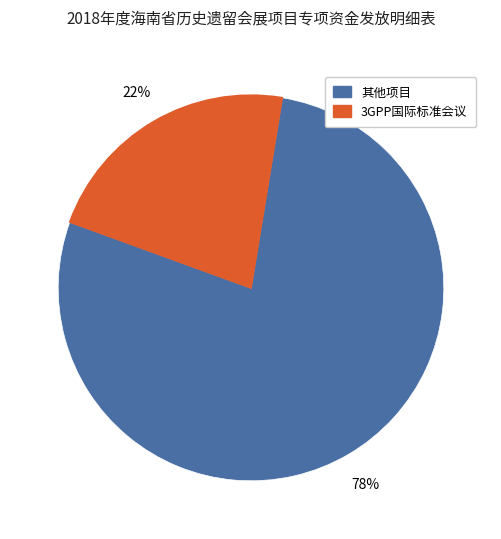

To the nearest percent, what is the difference between the largest and smallest slice percentages?

56%